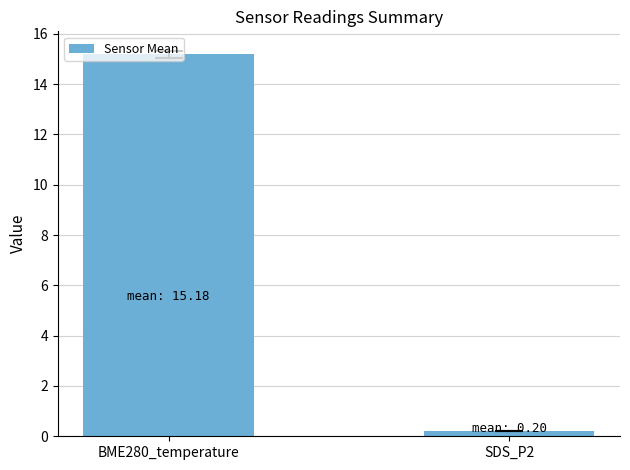

Count the number of values greater than 15.

1